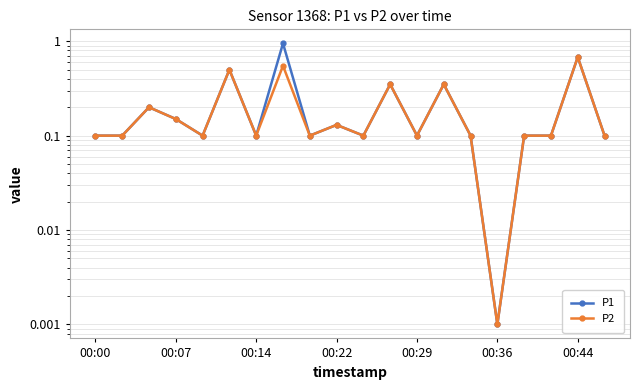

Is this an area chart (filled region under the line)?

No